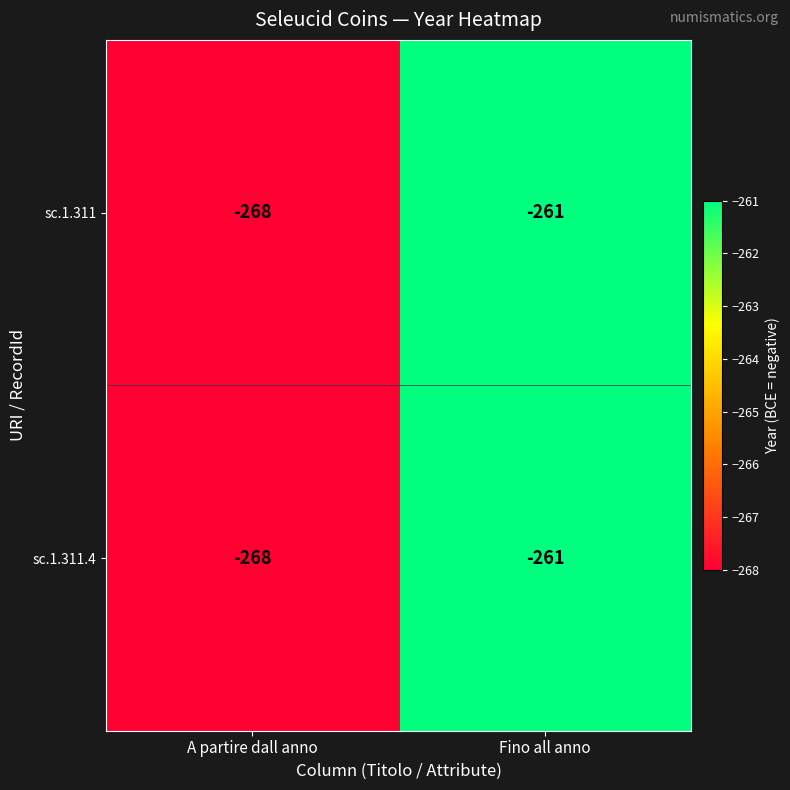

Rank the categories by sc.1.311 value from highest to lowest.

Fino all anno, A partire dall anno